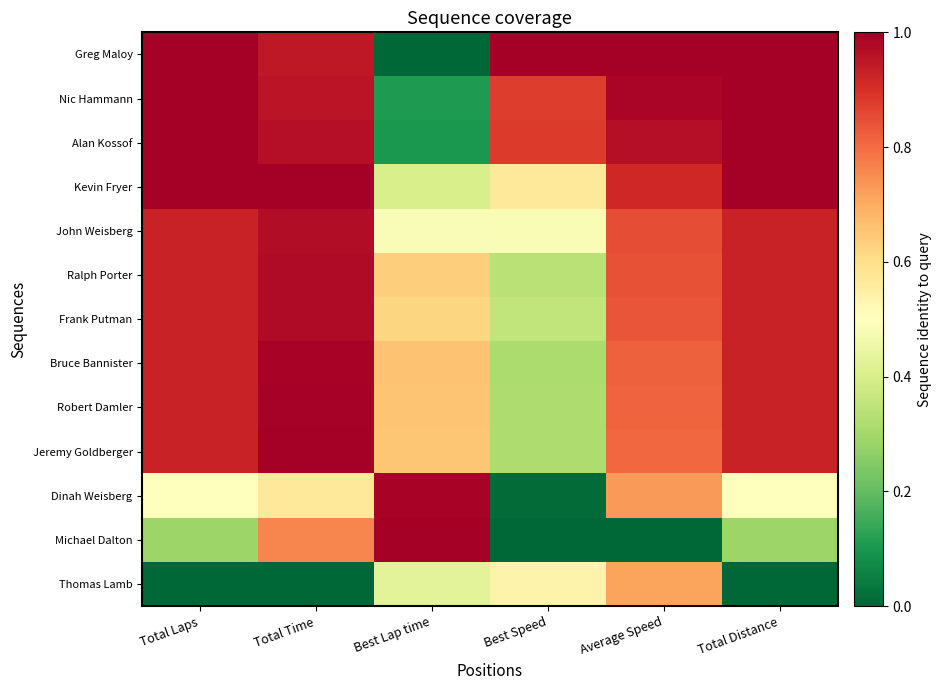

At Total Distance, list the series in order from largest to smallest.

Greg Maloy, Nic Hammann, Alan Kossof, Kevin Fryer, John Weisberg, Ralph Porter, Frank Putman, Bruce Bannister, Robert Damler, Jeremy Goldberger, Dinah Weisberg, Michael Dalton, Thomas Lamb